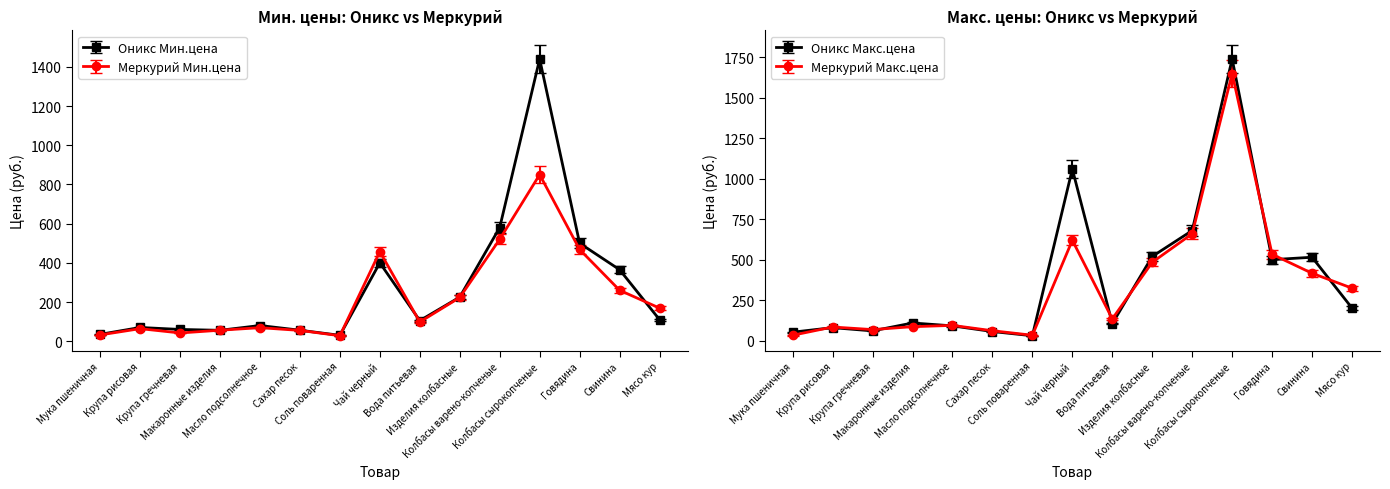

At Крупа гречневая, list the series in order from largest to smallest.

Меркурий Макс.цена, Оникс Мин.цена, Оникс Макс.цена, Меркурий Мин.цена